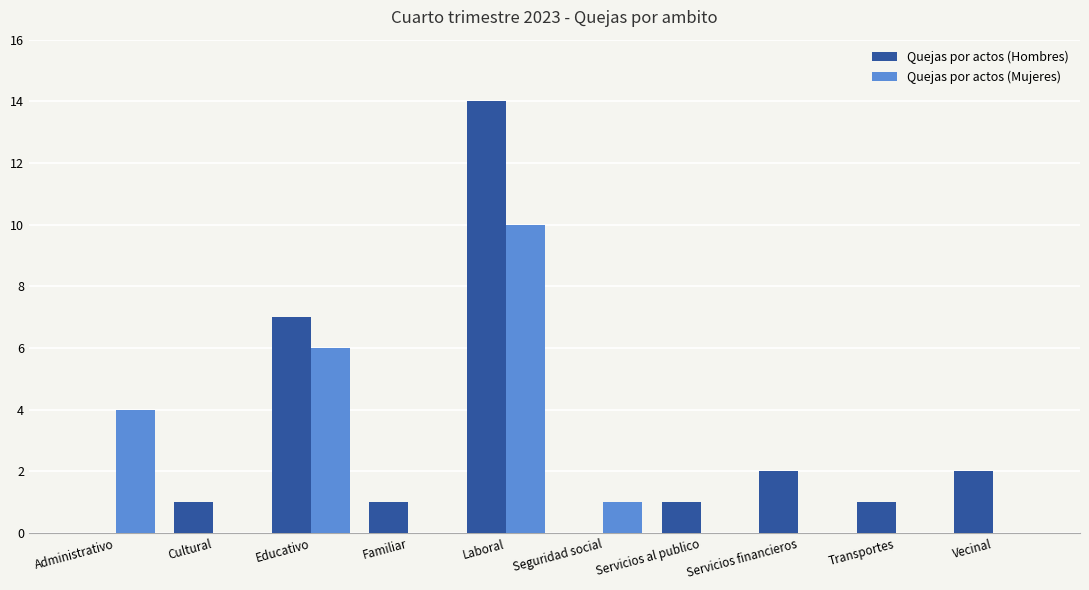

Which series has the largest range (max minus min)?

Quejas por actos (Hombres)